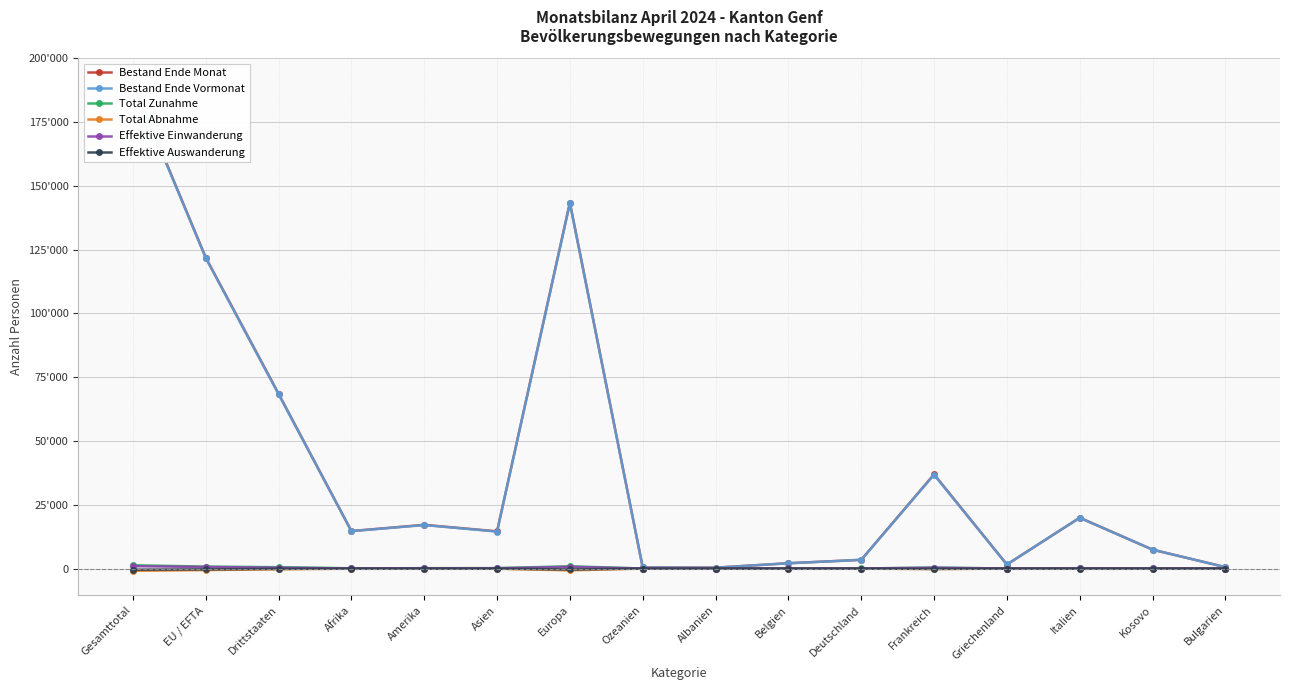

How many lines are shown in the chart?

6